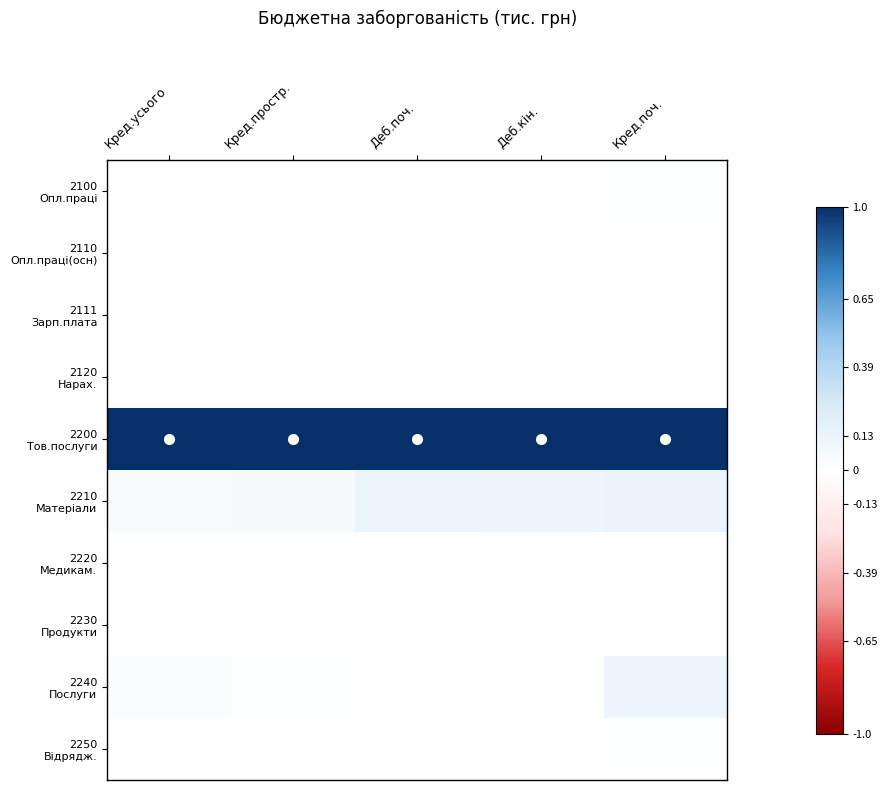

Which label corresponds to the largest value in the chart?

Кред.усього